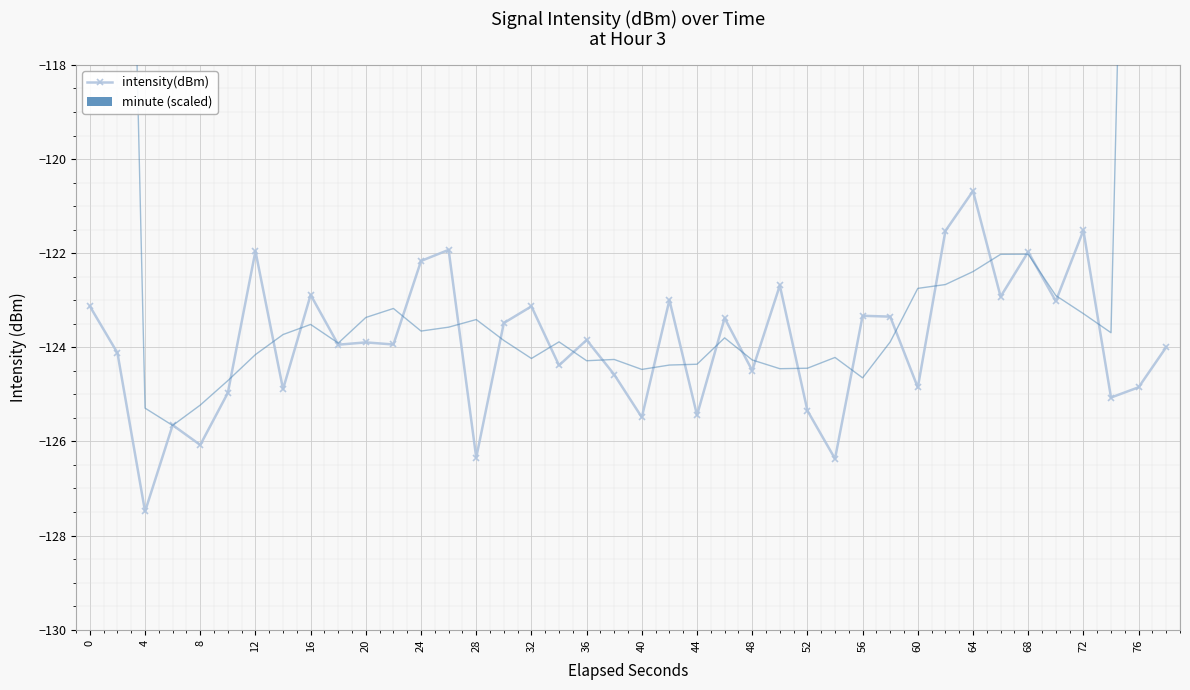

Where is the first local minimum for intensity(dBm)?

4